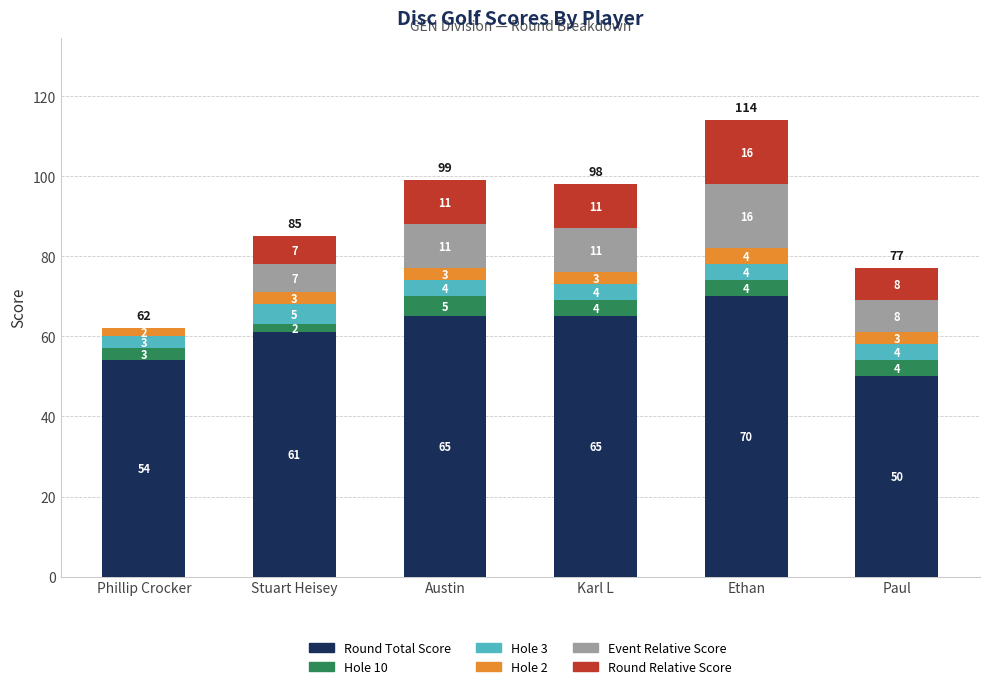

At which category is the sum across all series the highest?

Ethan